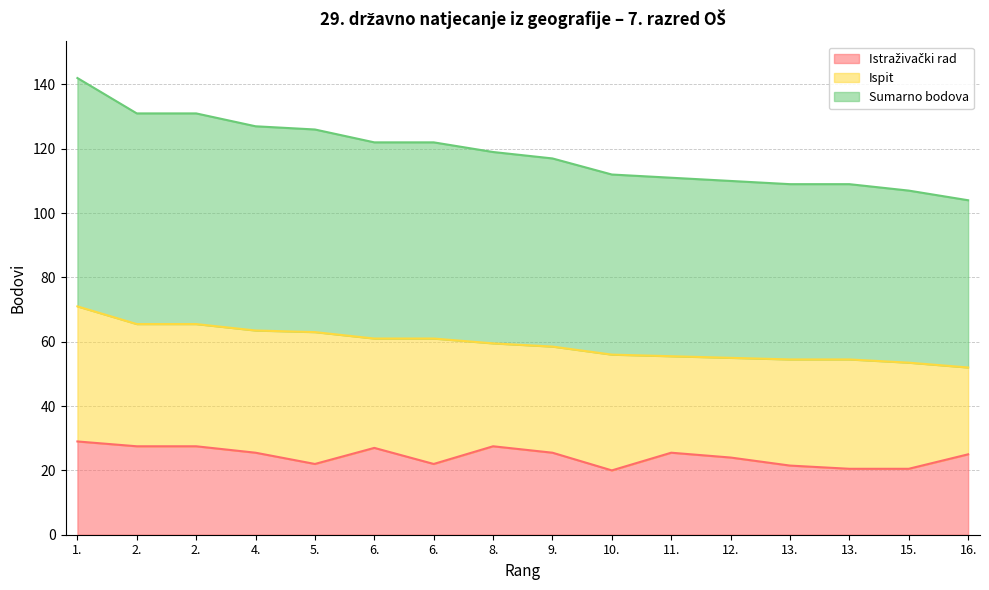

What is the sum of the Sumarno bodova values at 8. and 10.?

115.5